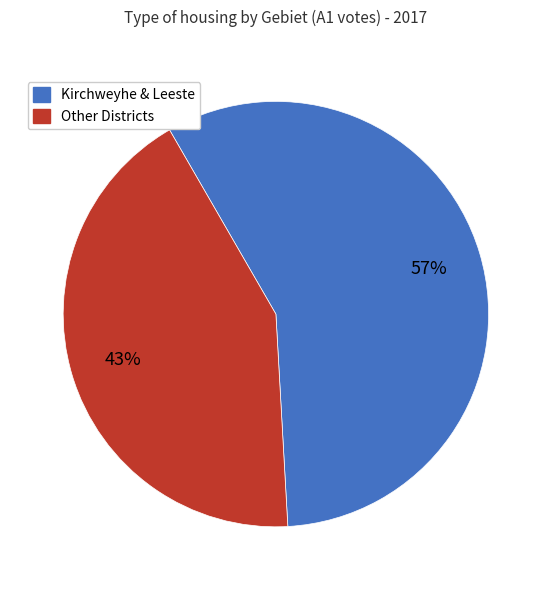

To the nearest percent, what is the average slice percentage?

50%